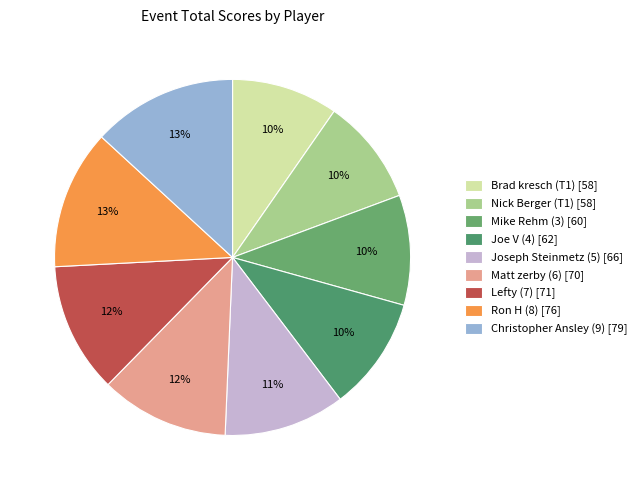

What percentage do Nick Berger (T1) and Joseph Steinmetz (5) together represent?

20.7%